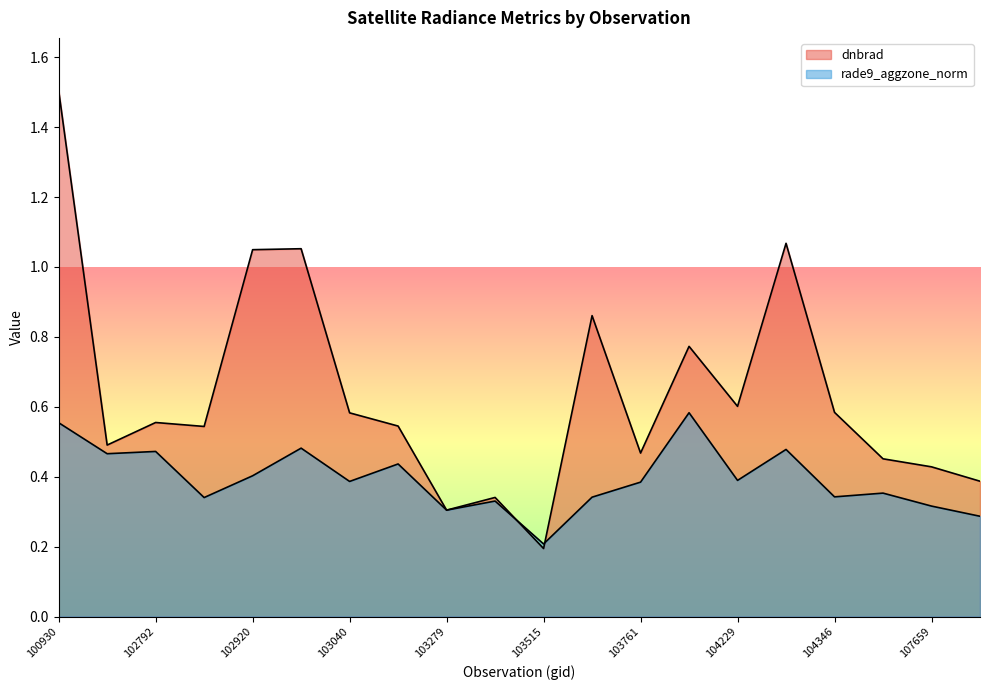

How many times do rade9_aggzone_norm and dnbrad cross each other?

2